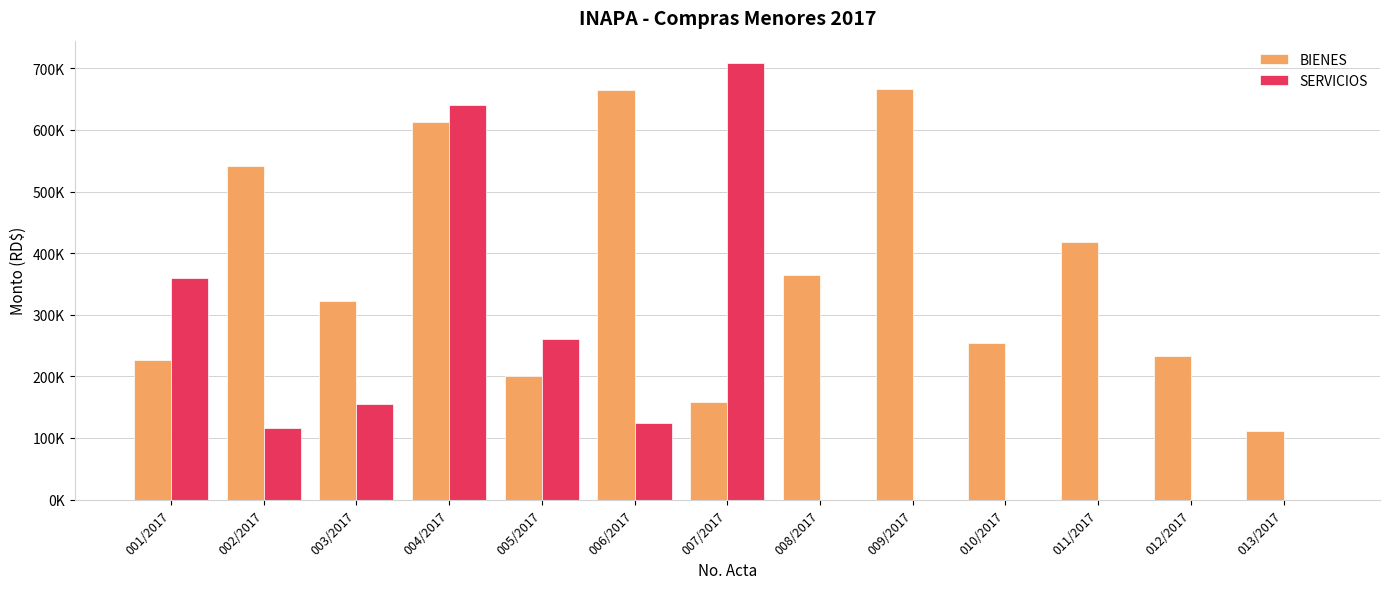

Are the bars grouped side by side (vs. stacked)?

Yes